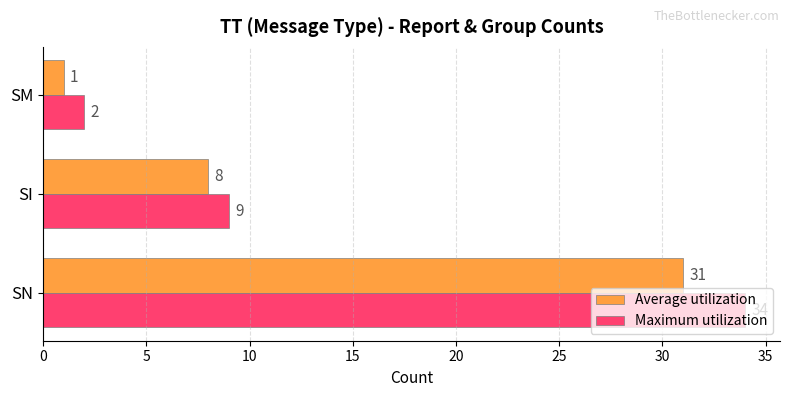

Count the number of categories in the chart.

3